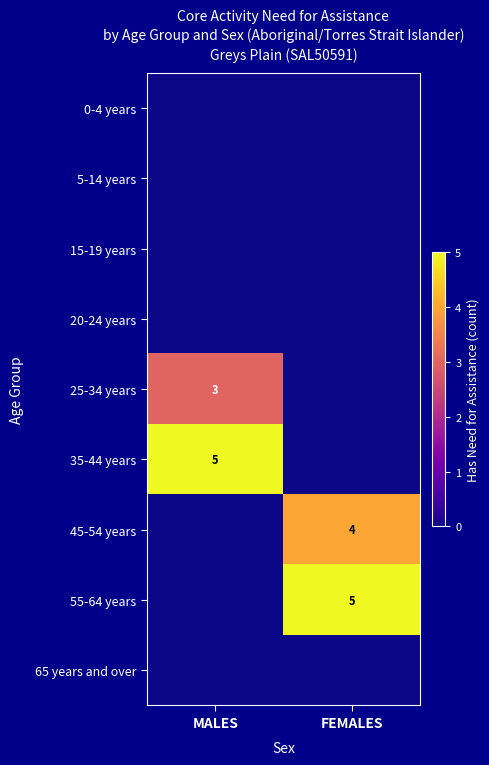

The 25-34 years series shows 5 at MALES. True or false?

False